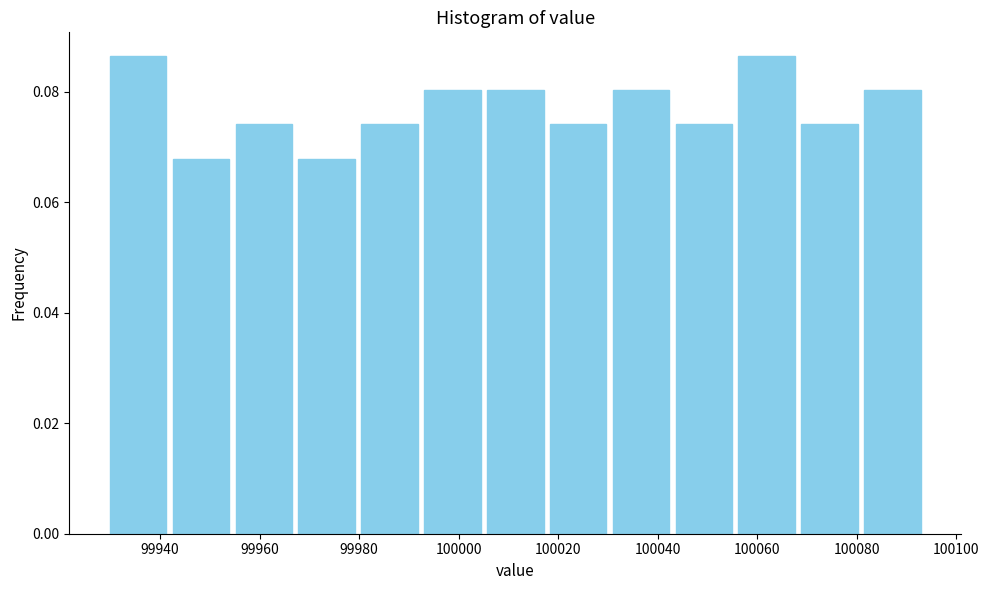

Reading left to right, list every bar in this chart as the range it spans on the x-axis followed by its height. Neither the bar edges nor the heights are printed on the chart, so give them approximately, as read against the axes.

99930 to 99942: 0.086
99942 to 99954: 0.068
99954 to 99968: 0.074
99968 to 99980: 0.068
99980 to 99992: 0.074
99992 to 100006: 0.080
100006 to 100018: 0.080
100018 to 100030: 0.074
100030 to 100042: 0.080
100042 to 100056: 0.074
100056 to 100068: 0.086
100068 to 100080: 0.074
100080 to 100094: 0.080